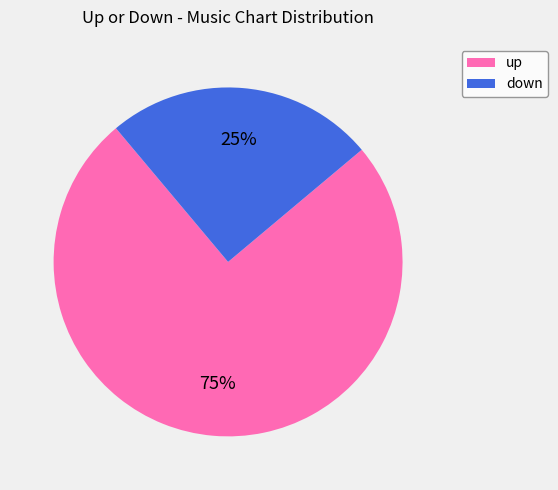

Count the number of slices in the pie.

2